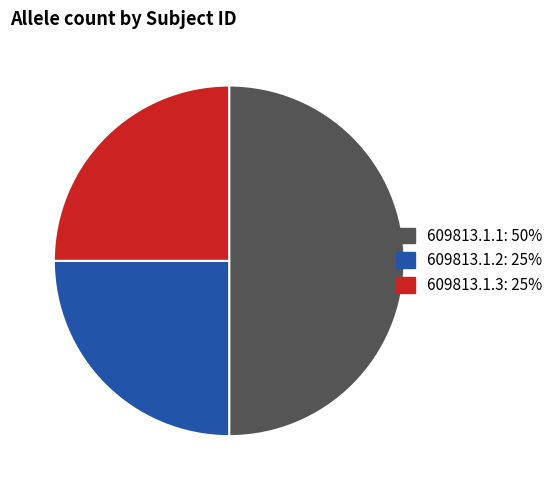

Which category has the biggest portion of the pie?

609813.1.1